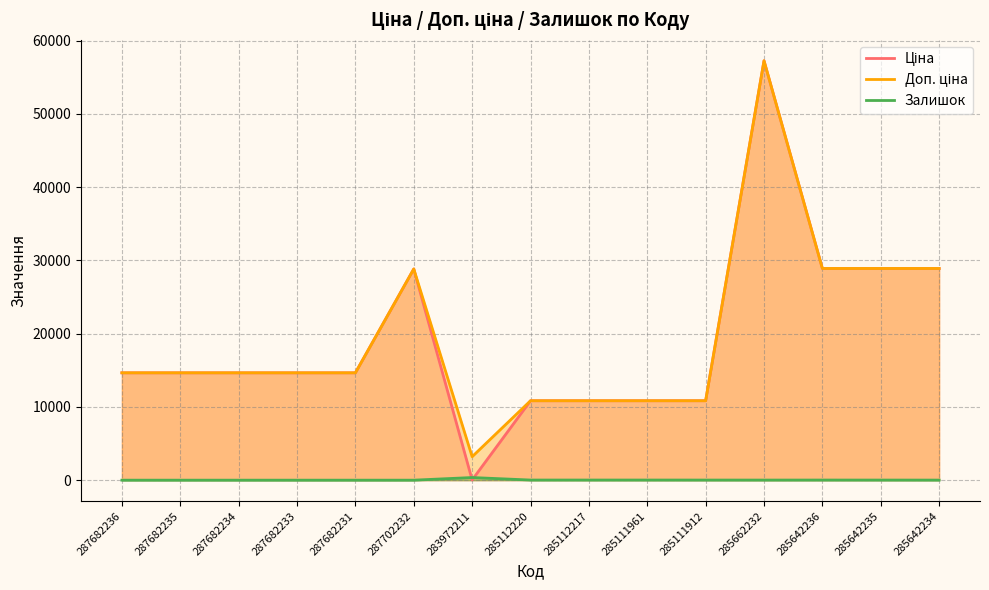

What are all the series names shown in the legend?

Ціна, Доп. ціна, Залишок